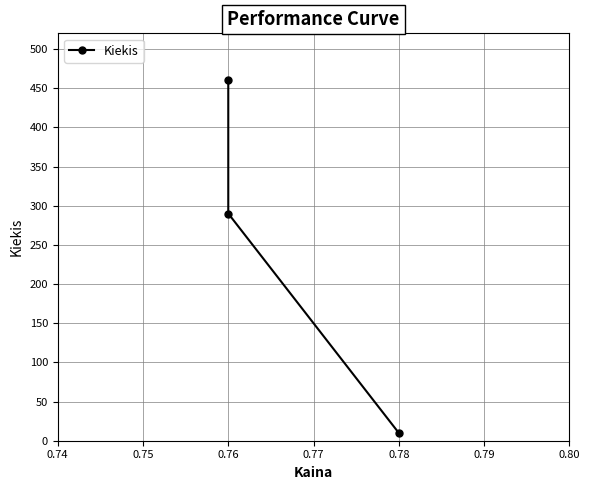

What is the difference between the maximum and minimum values?

450